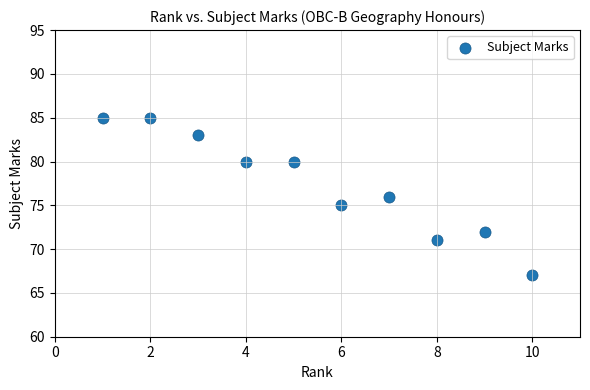

What is the range of X values (max minus min)?

9